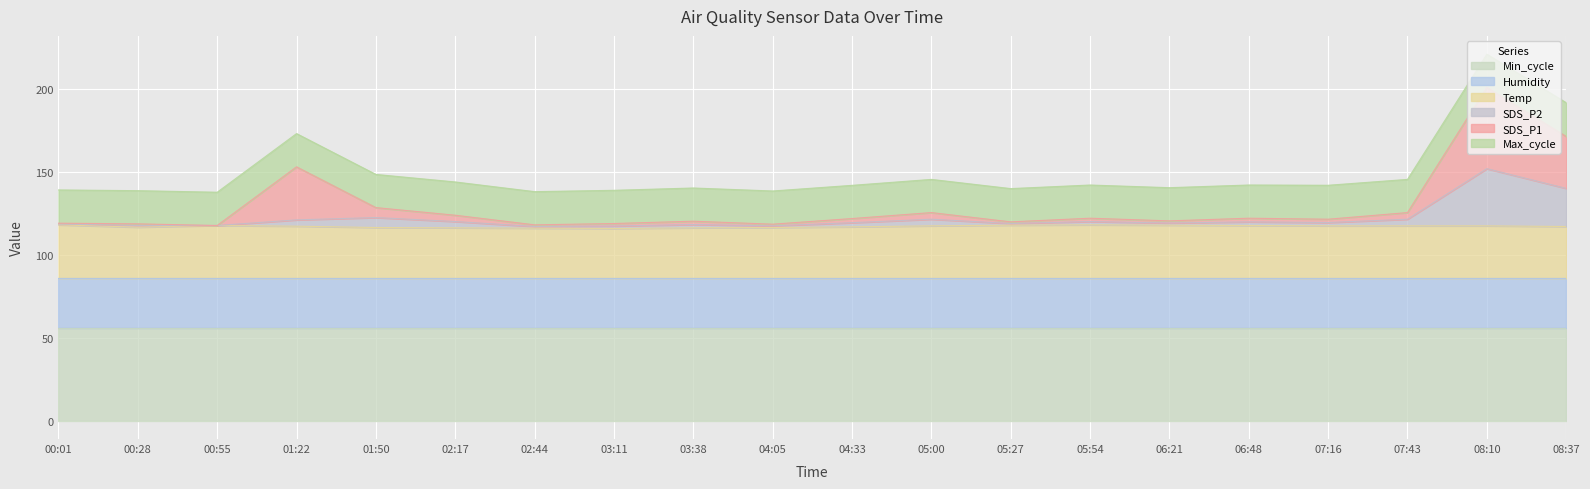

The Min_cycle series shows 56.0 at 01:22. True or false?

True